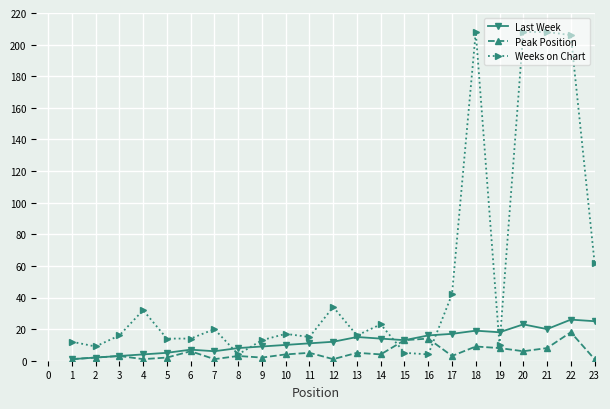

What value does the Weeks on Chart series have at 17?

42